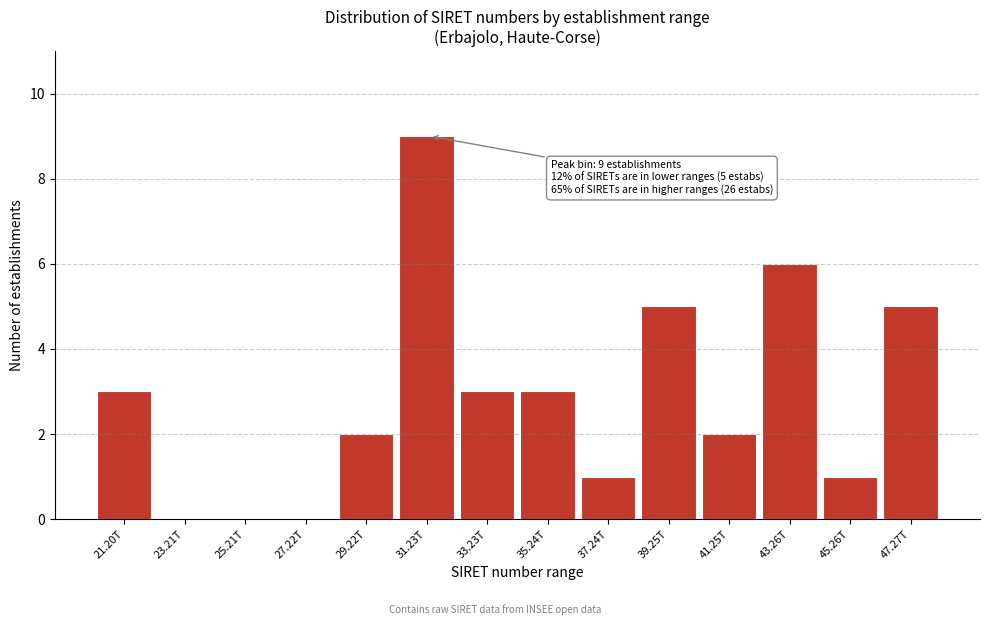

Reading right to left, what are all the values shown in this chart?

47.27T=5	45.26T=1	43.26T=6	41.25T=2	39.25T=5	37.24T=1	35.24T=3	33.23T=3	31.23T=9	29.22T=2	27.22T=0	25.21T=0	23.21T=0	21.20T=3